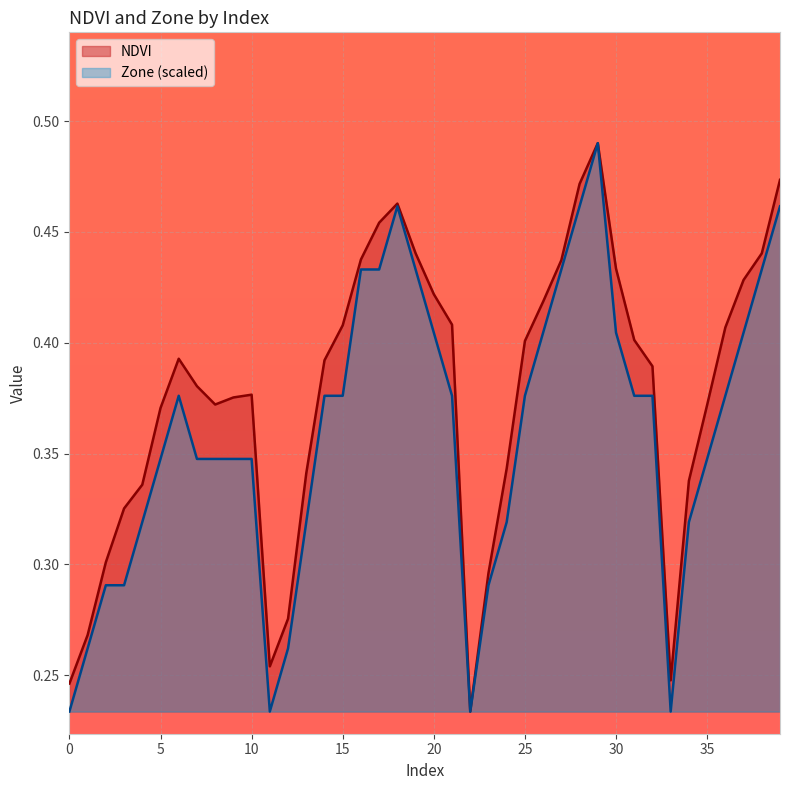

Where is the first local maximum for Zone?

6